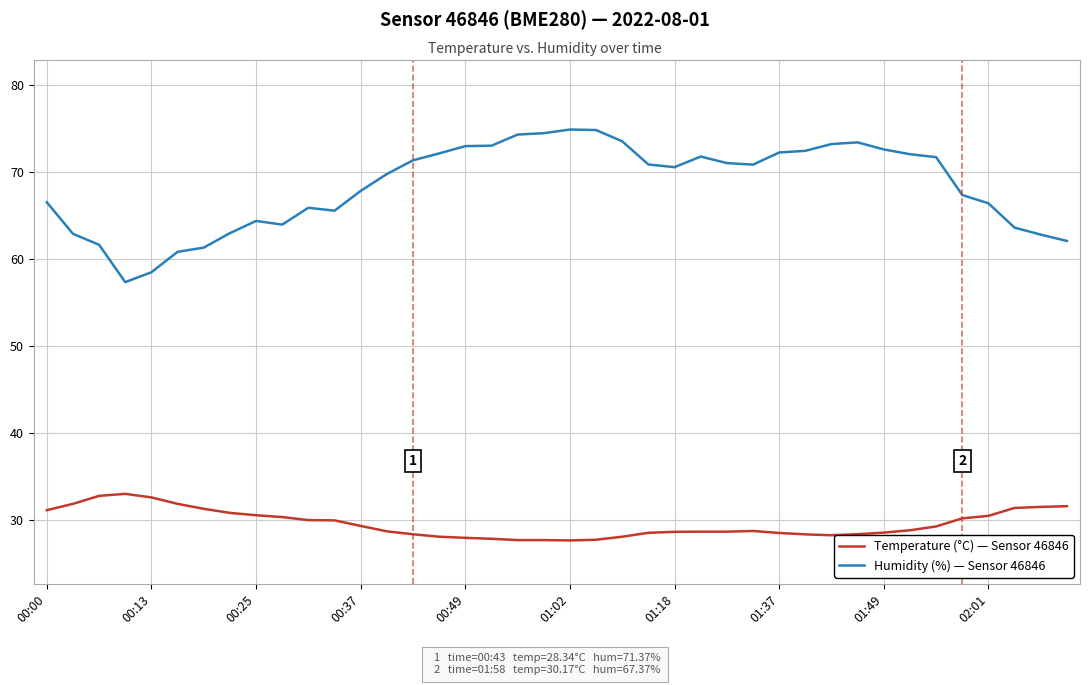

Count the number of categories in the chart.

40